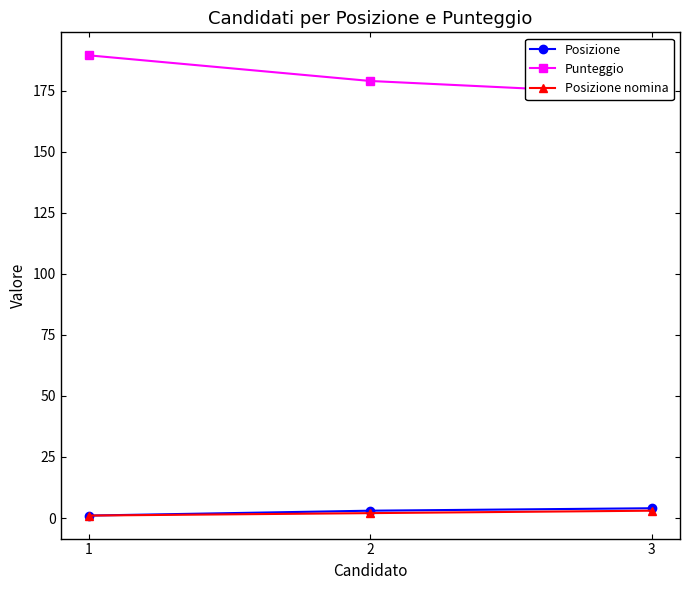

What is the sum of all Posizione values?

8